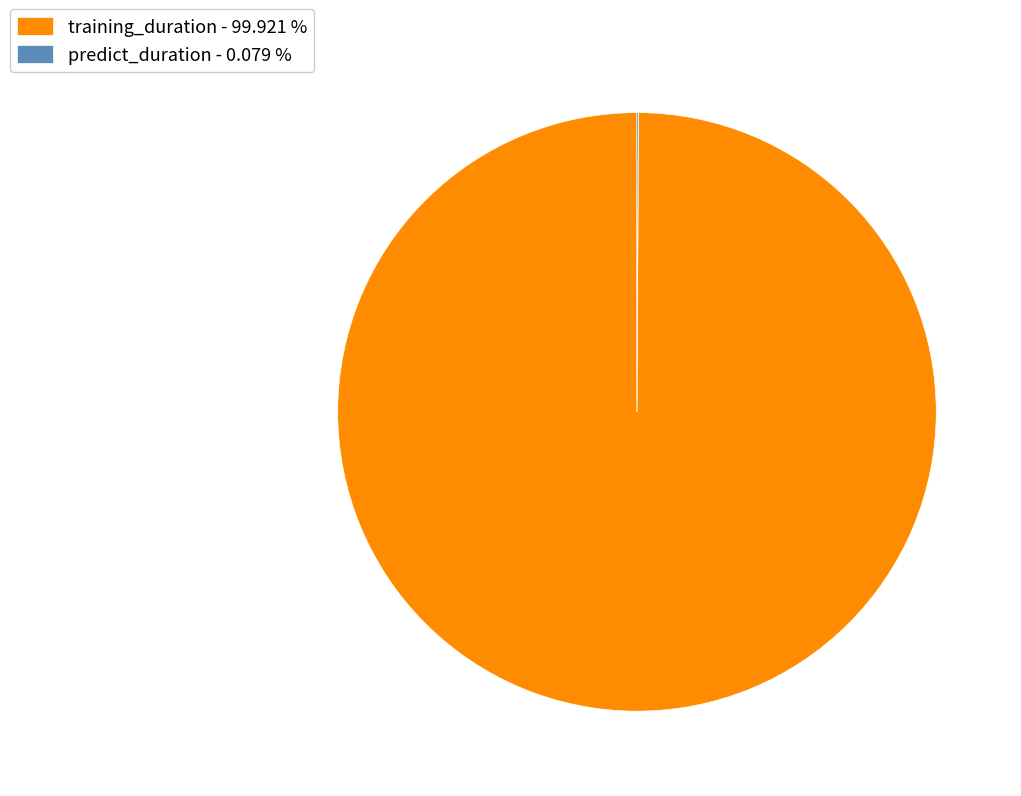

Does any single category account for the majority?

Yes